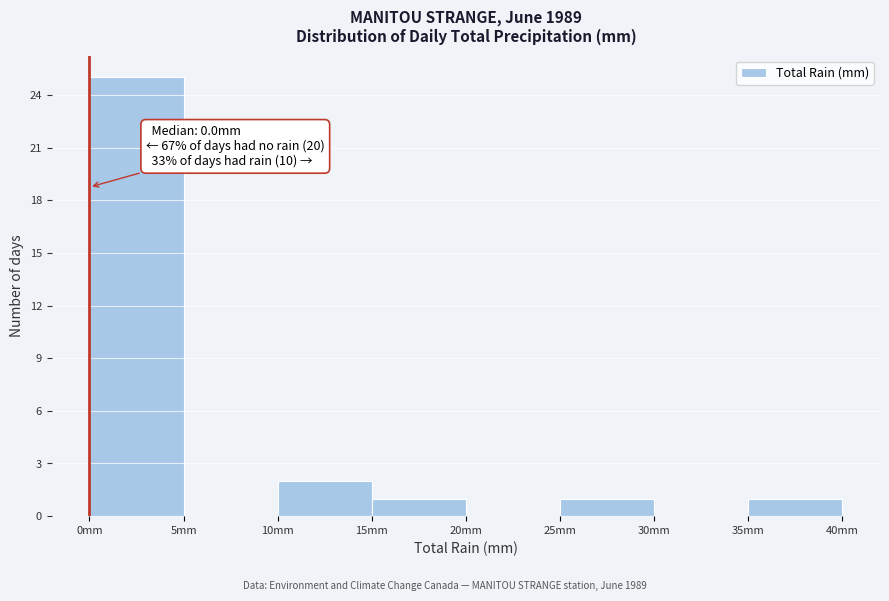

Over which range of the x-axis is the bar tallest?

0 to 5